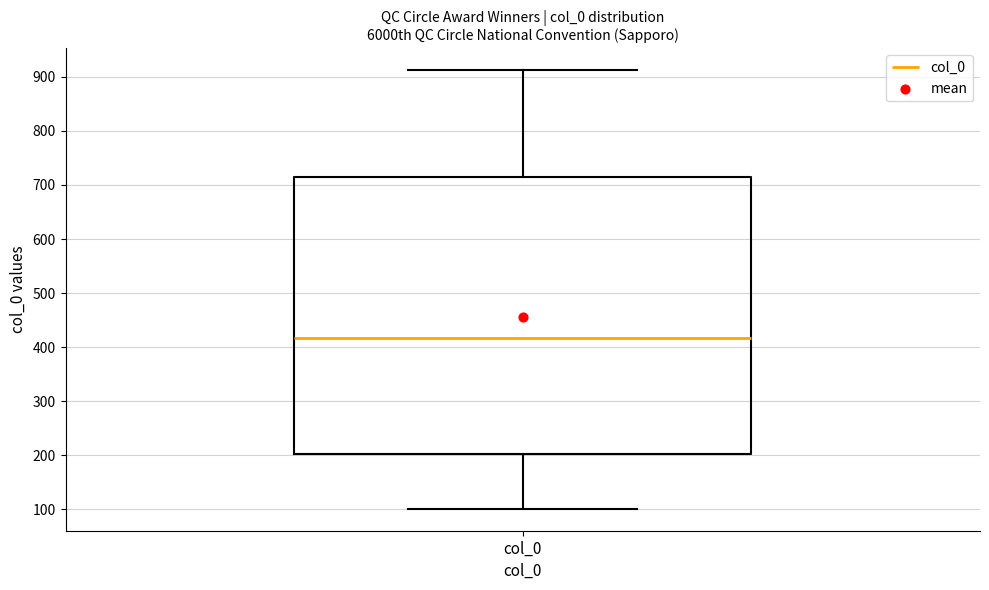

Transcribe this box plot: give where the median line is, the range the box spans, and where the two whiskers end, as read against the y-axis. The values are not printed on the chart, so give them approximately, as read against the axis.

median 420, box 200 to 710, whiskers 100 to 910